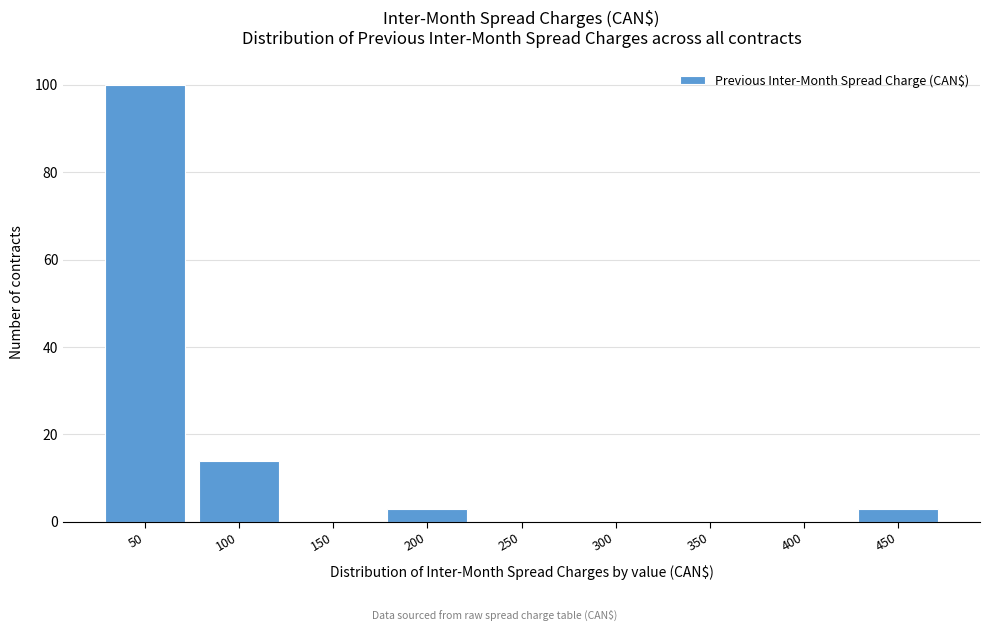

Reading right to left, extract all data points from this chart.

450=3	400=0	350=0	300=0	250=0	200=3	150=0	100=14	50=100